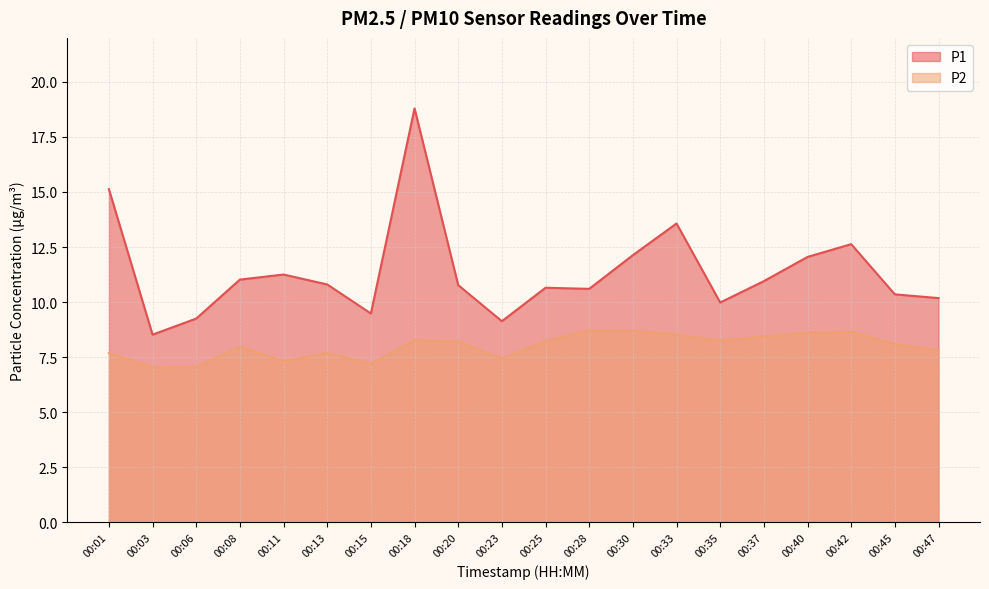

Between 00:30 and 00:42, which series saw the biggest shift?

P1